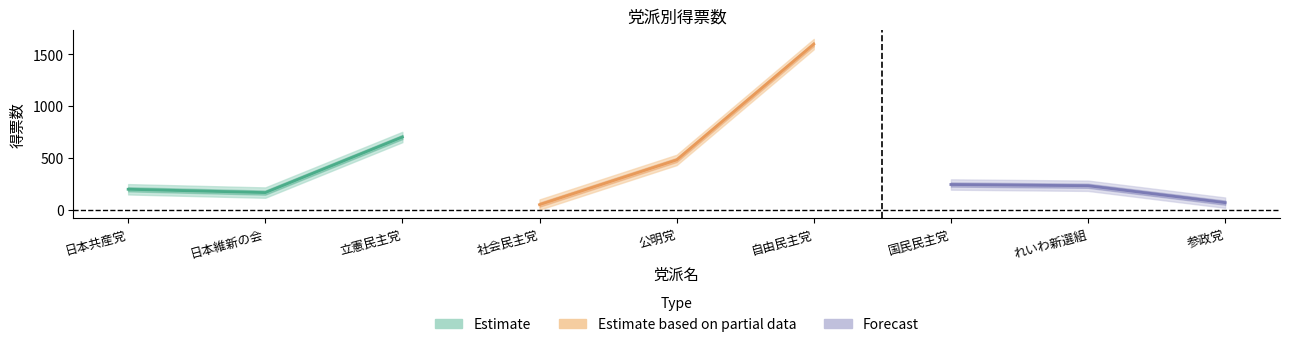

Reading left to right, list all the values displayed in this chart.

Estimate: 197	165	701
Estimate based on partial data: 49	480	1597
Forecast: 243	231	68